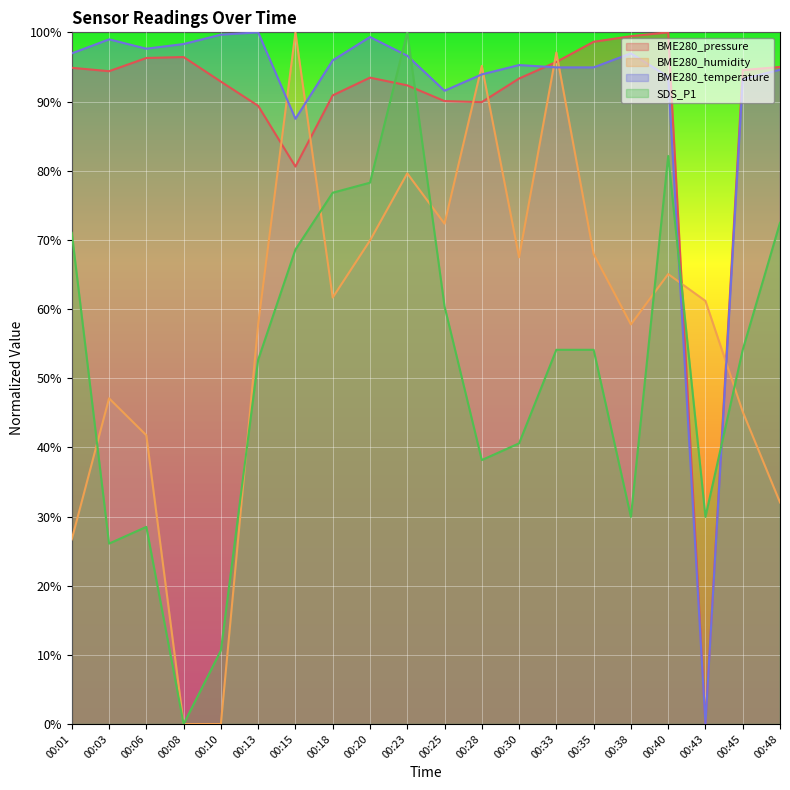

Which series ends up on top after the final intersection of BME280_humidity and SDS_P1?

SDS_P1